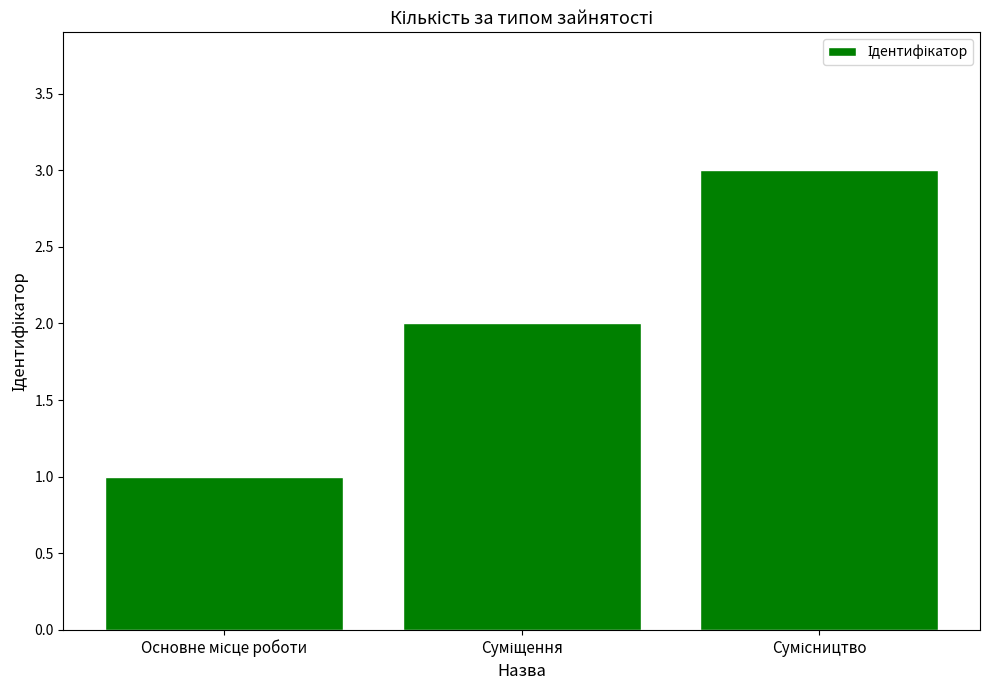

What is the difference between the maximum and minimum values?

2